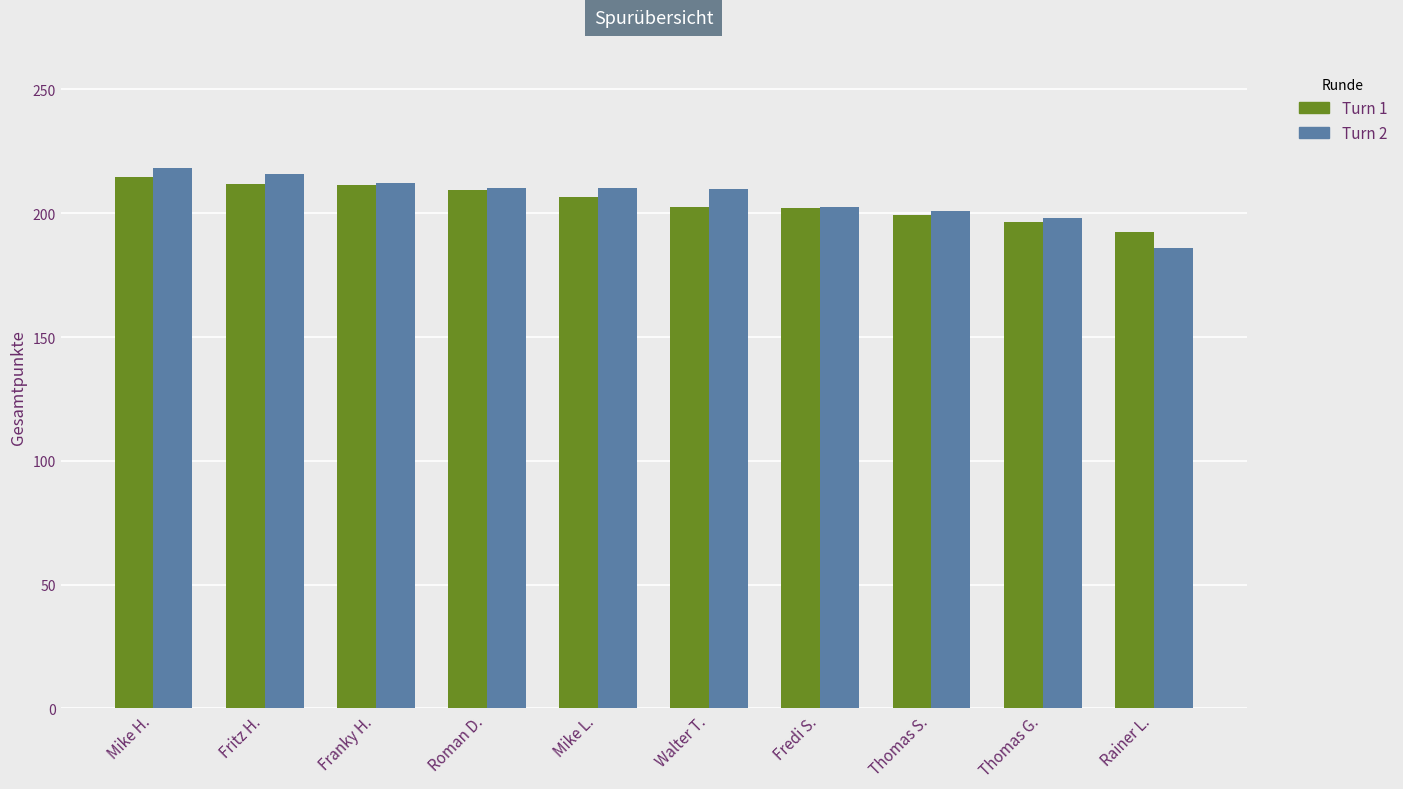

What is the difference between the Turn 2 values at Thomas G. and Franky H.?

13.9